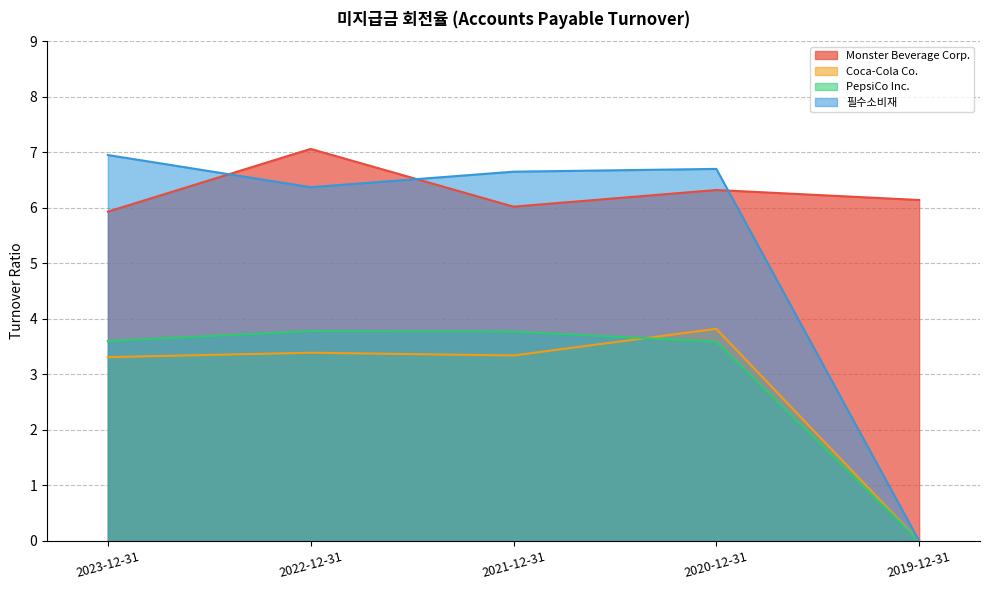

Reading left to right, transcribe all the data shown in this chart.

Monster Beverage Corp.: 2023-12-31=5.9	2022-12-31=7.1	2021-12-31=6.0	2020-12-31=6.3	2019-12-31=6.1
Coca-Cola Co.: 2023-12-31=3.3	2022-12-31=3.4	2021-12-31=3.3	2020-12-31=3.8	2019-12-31=0.0
PepsiCo Inc.: 2023-12-31=3.6	2022-12-31=3.8	2021-12-31=3.8	2020-12-31=3.6	2019-12-31=0.0
필수소비재: 2023-12-31=7.0	2022-12-31=6.4	2021-12-31=6.7	2020-12-31=6.7	2019-12-31=0.0